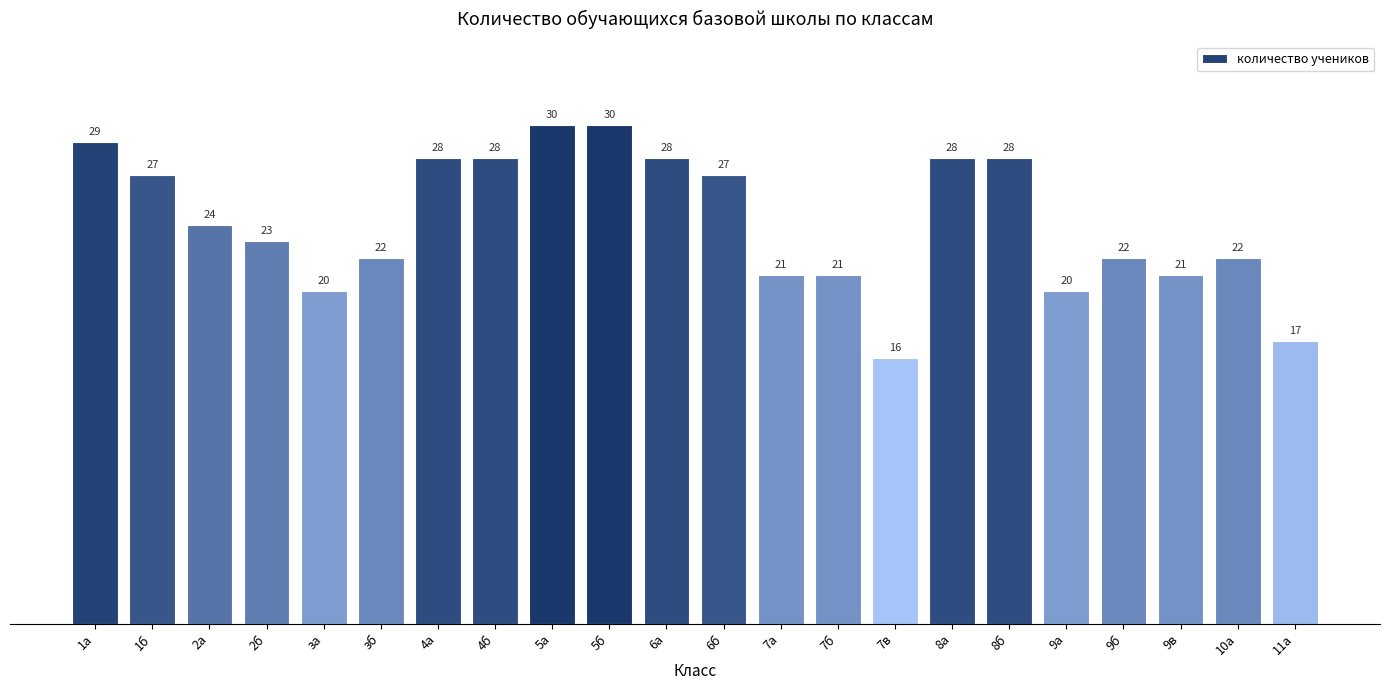

How many bars are there in total?

22